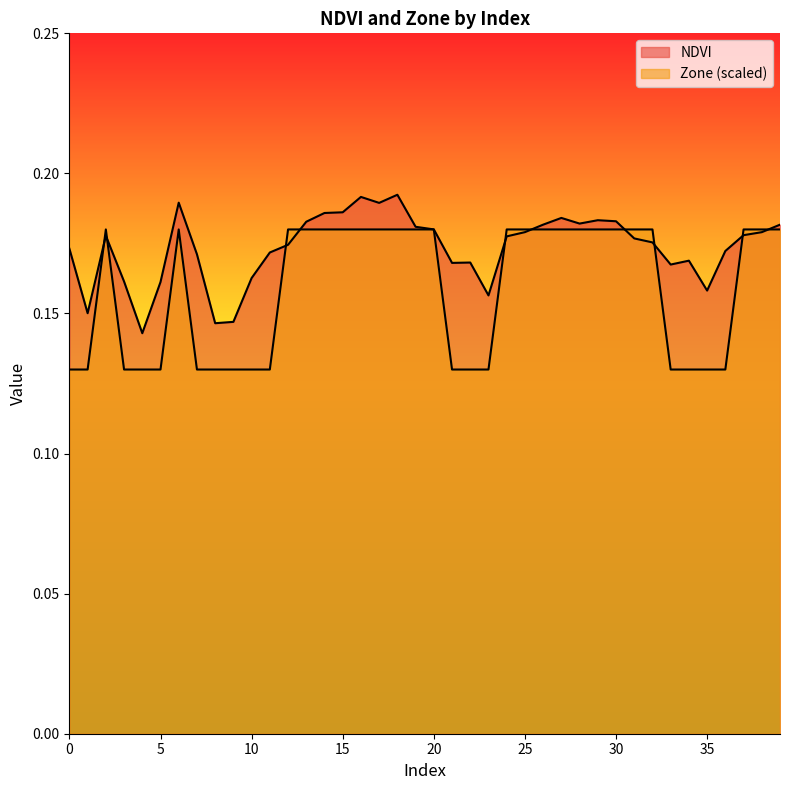

Which series has the largest total across all categories?

NDVI